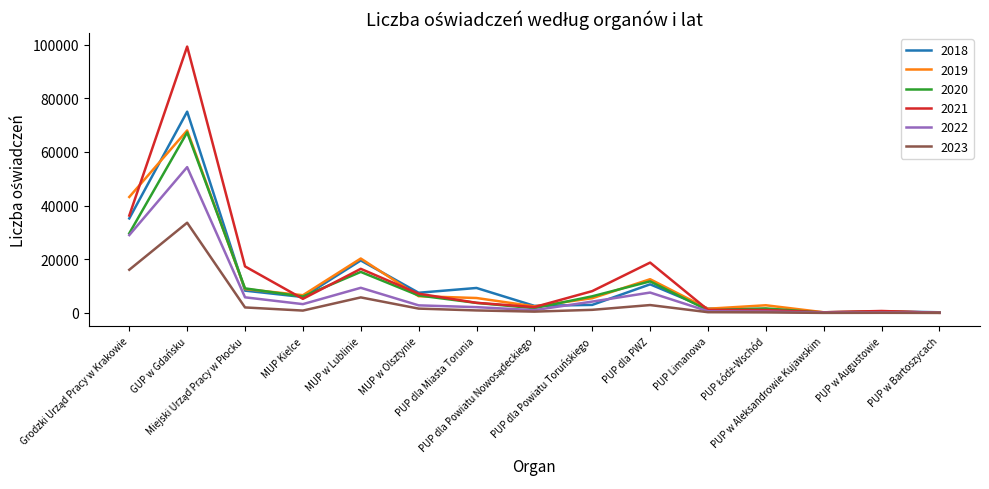

Which series has the largest range (max minus min)?

2021